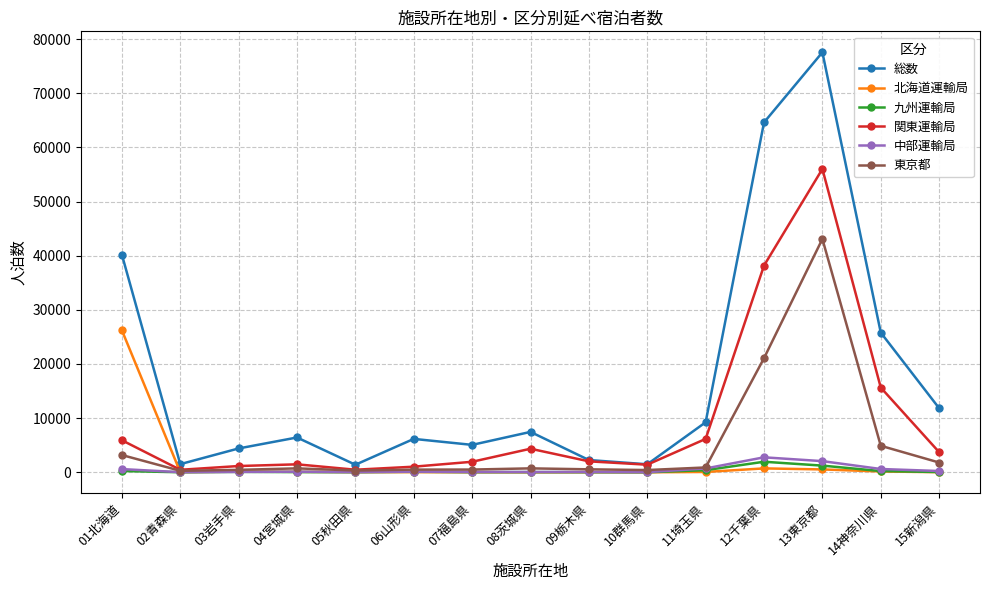

The value of 東京都 at 12千葉県 is 12156. True or false?

False